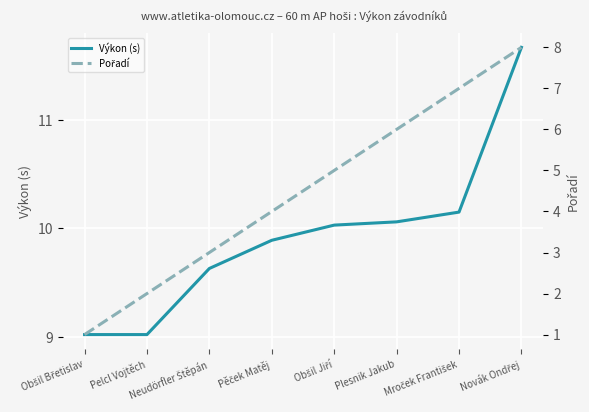

At which label does Výkon (s) first exceed 10?

Obšil Jiří